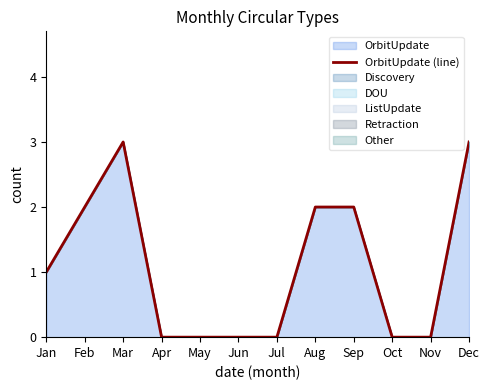

How many interior local peaks (higher than both neighbors) does the data have?

1